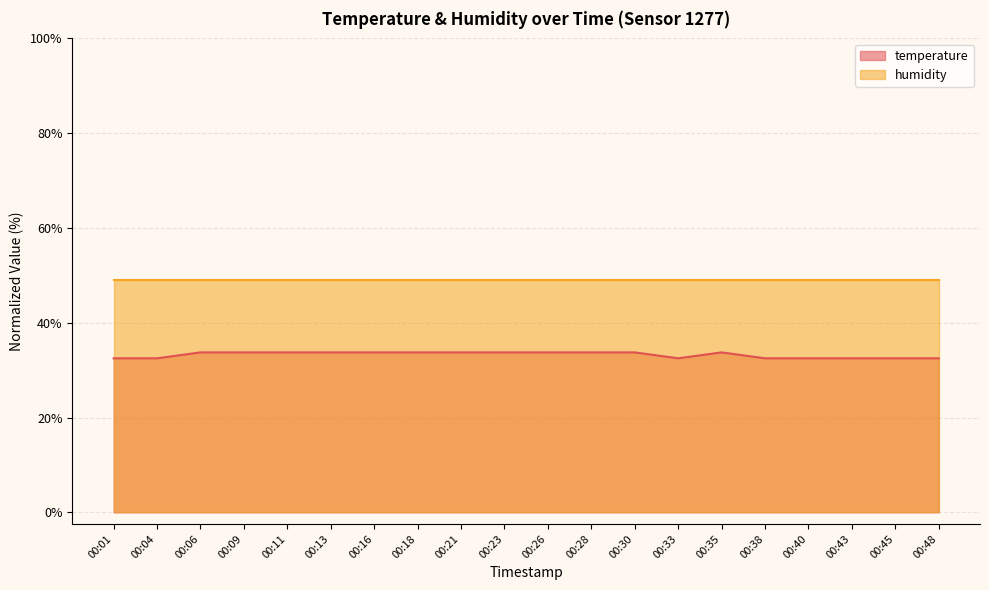

How many lines are shown in the chart?

2